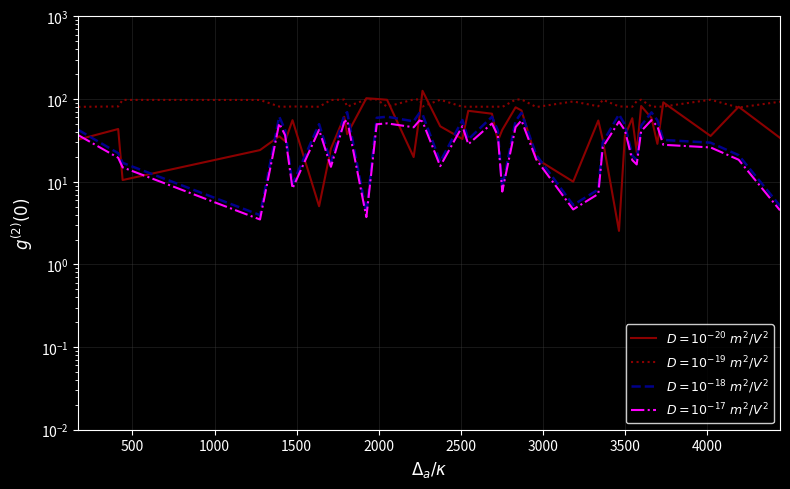

How many series are shown in this chart?

4